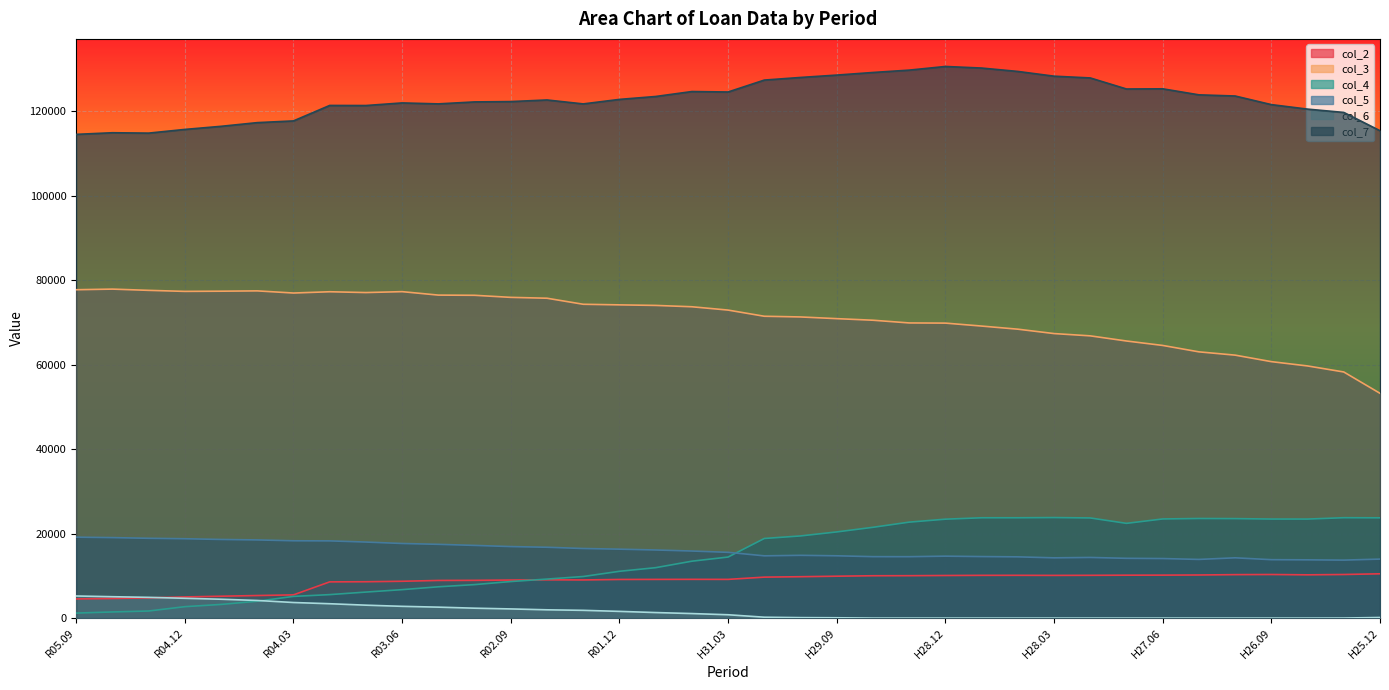

Is it true that col_7 equals 127369 at H30.03?

True